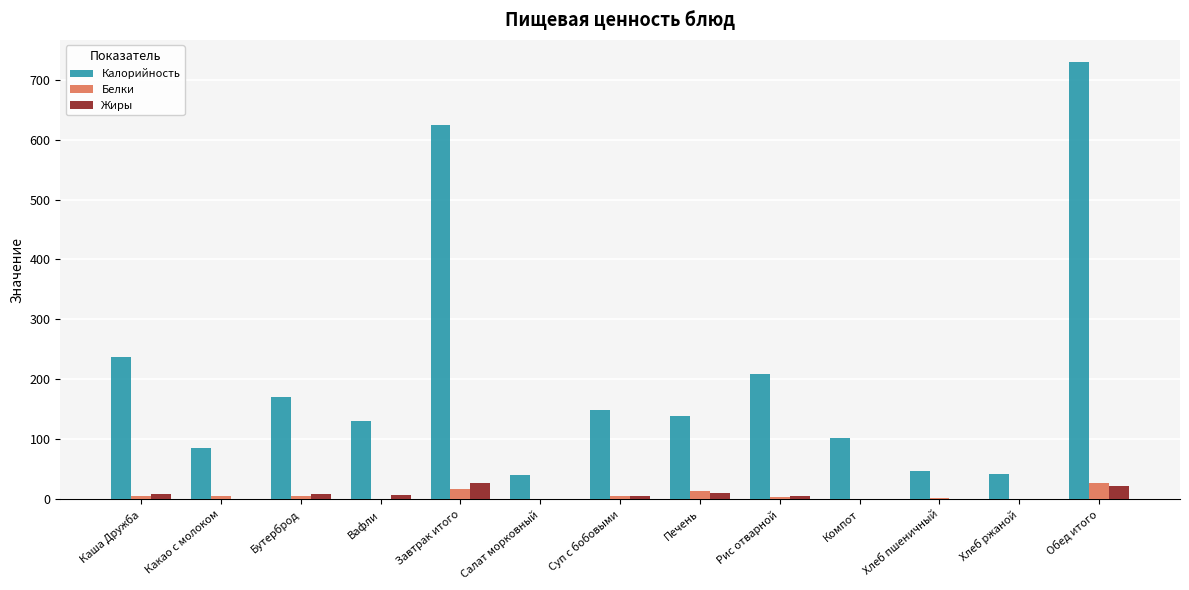

Is the value of Белки at Бутерброд greater than the value of Жиры at Завтрак итого?

No